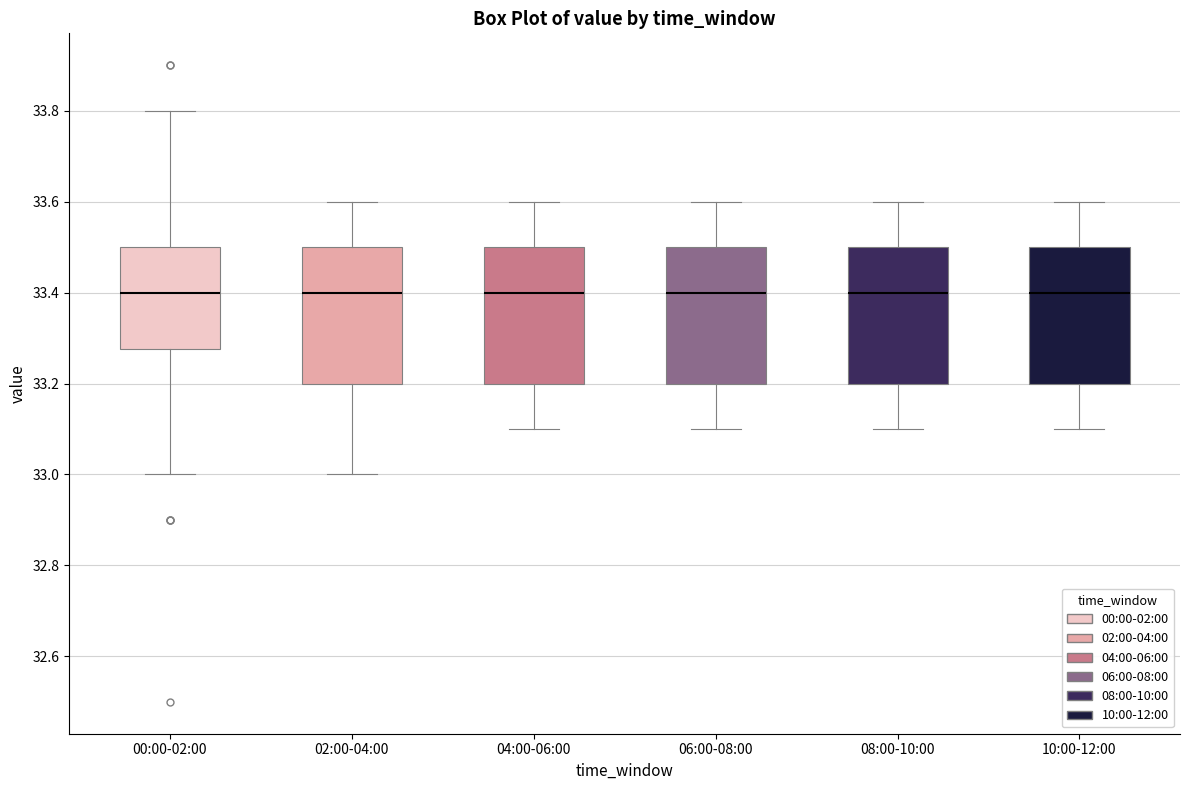

Reading left to right, read every box against the y-axis: the position of its median line, the range the box covers, and the ends of its whiskers. The values are not printed on the chart, so give them approximately, as read against the axis.

00:00-02:00: median 33.40, box 33.28 to 33.50, whiskers 33.00 to 33.80
02:00-04:00: median 33.40, box 33.20 to 33.50, whiskers 33.00 to 33.60
04:00-06:00: median 33.40, box 33.20 to 33.50, whiskers 33.10 to 33.60
06:00-08:00: median 33.40, box 33.20 to 33.50, whiskers 33.10 to 33.60
08:00-10:00: median 33.40, box 33.20 to 33.50, whiskers 33.10 to 33.60
10:00-12:00: median 33.40, box 33.20 to 33.50, whiskers 33.10 to 33.60